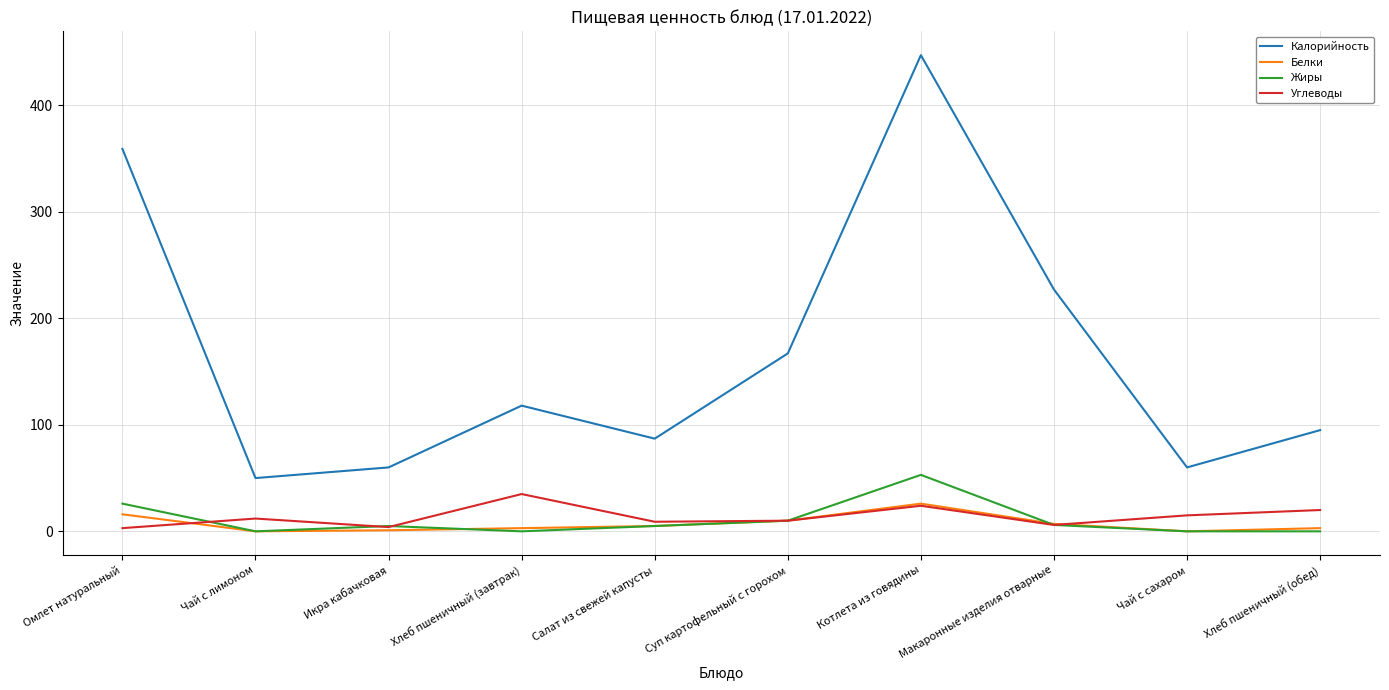

What is the difference between the Калорийность values at Икра кабачковая and Хлеб пшеничный (обед)?

35